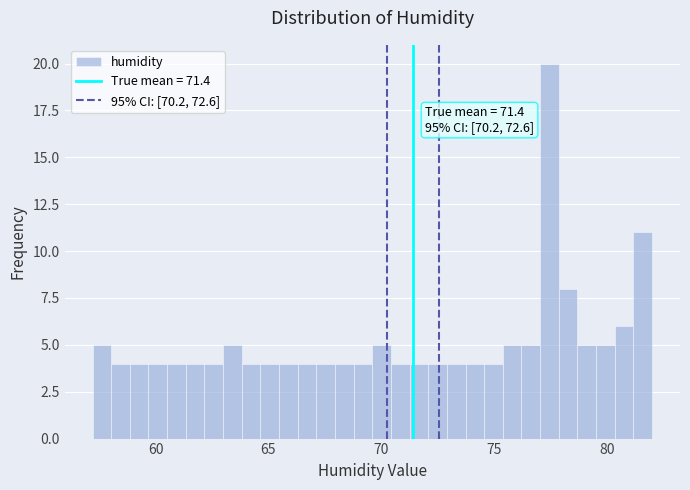

Around what value on the x-axis is the tallest bar? Give the approximate position of its centre, as read against the axis.

77.5